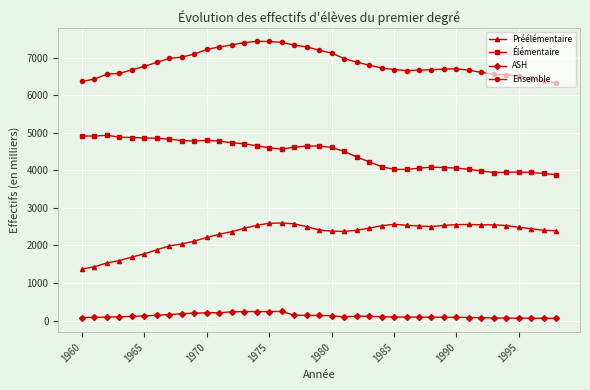

How many categories are shown in the chart?

39